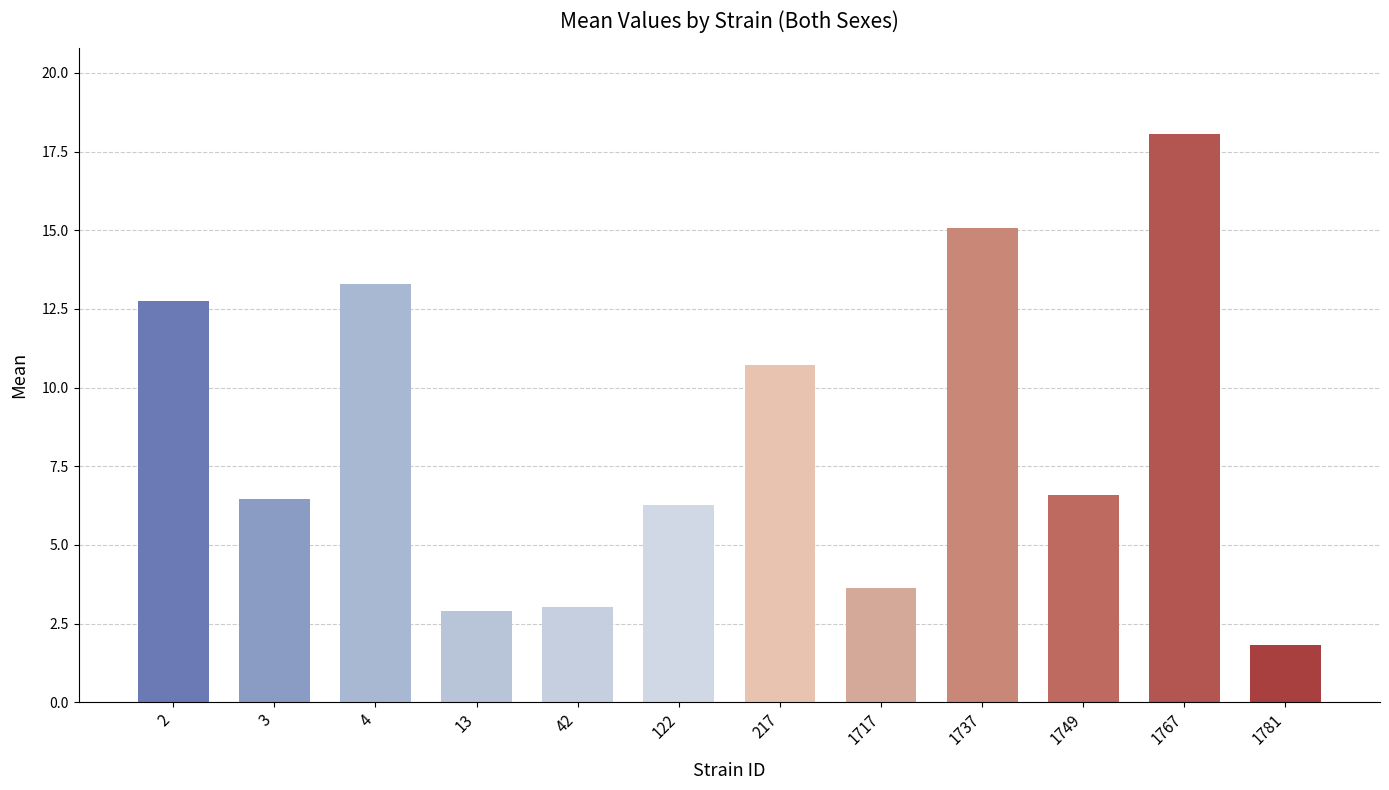

Reading left to right, list all the values displayed in this chart.

2=12.8	3=6.5	4=13.3	13=2.9	42=3.0	122=6.3	217=10.7	1717=3.6	1737=15.1	1749=6.6	1767=18.1	1781=1.8